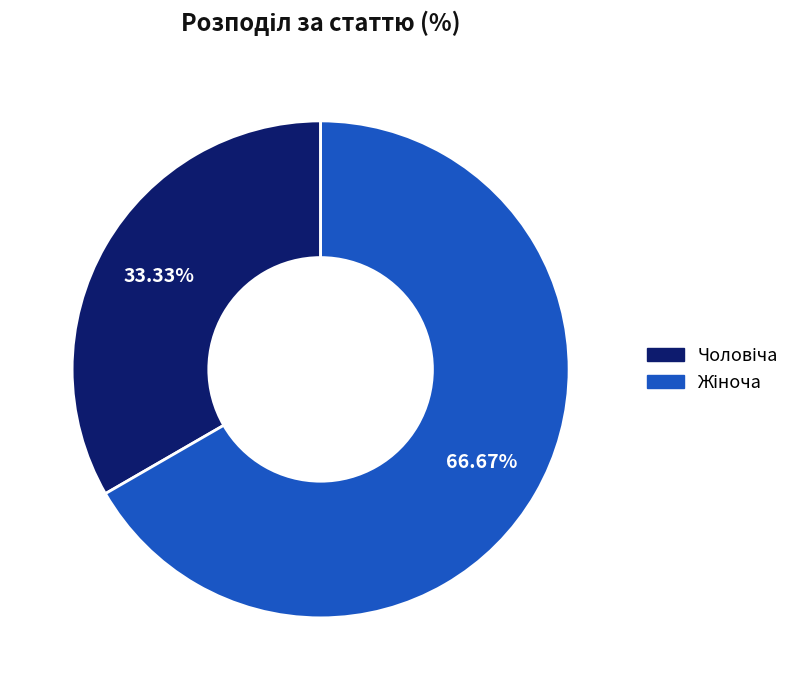

Is there any slice that represents more than half of the pie?

Yes